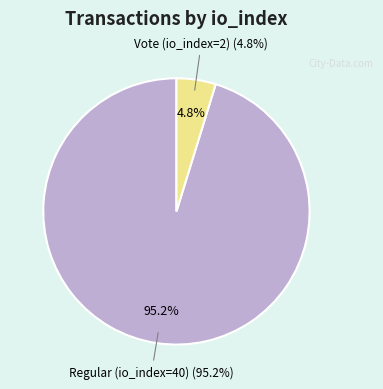

What percentage is the Vote (io_index=2) slice, to the nearest percent?

5%